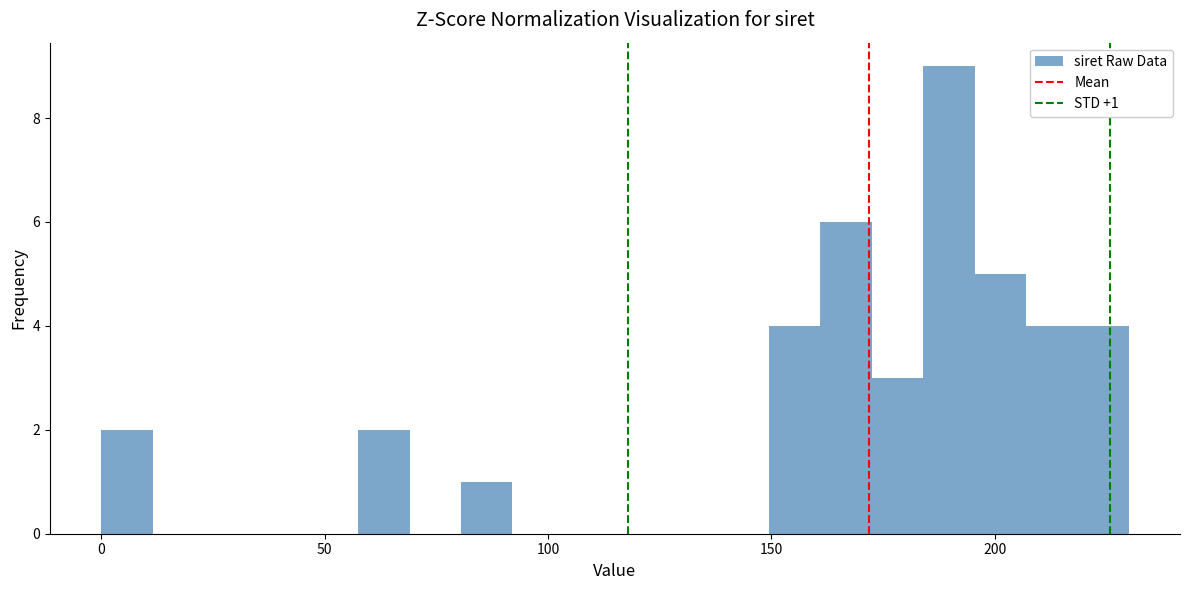

Read against the x-axis, roughly where is the centre of the tallest bar?

190